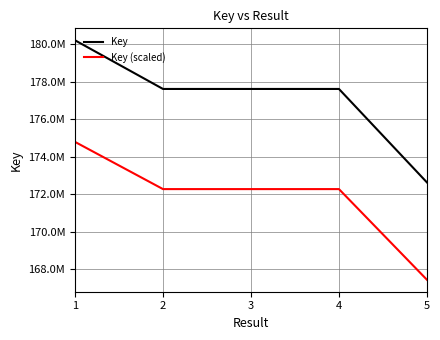

Reading right to left, extract all data points from this chart.

Key: 172631662.0	177604091.0	177604000.0	177603953.0	180192631.0
Key (scaled): 167452712.1	172275968.3	172275880.0	172275834.4	174786852.1